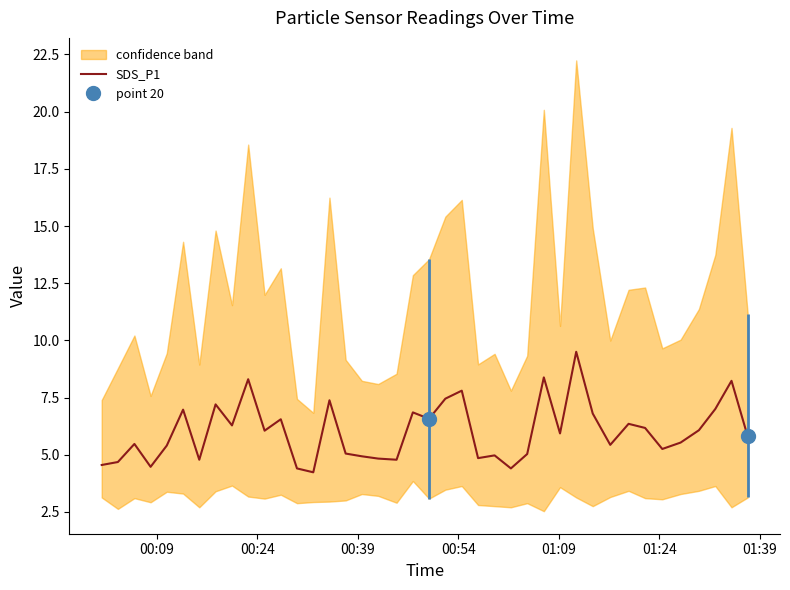

What is the lowest value of the SDS_P1 series?

4.2